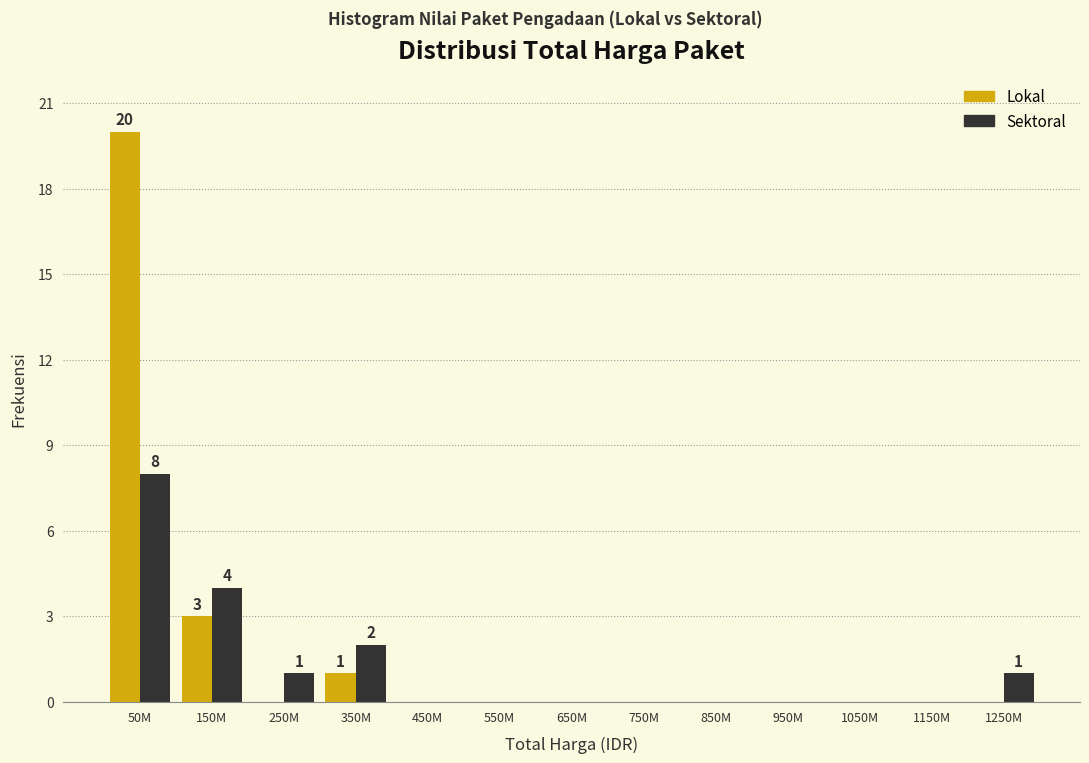

Reading left to right, list all the values displayed in this chart.

Lokal: 50M=20	150M=3	250M=0	350M=1	450M=0	550M=0	650M=0	750M=0	850M=0	950M=0	1050M=0	1150M=0	1250M=0
Sektoral: 50M=8	150M=4	250M=1	350M=2	450M=0	550M=0	650M=0	750M=0	850M=0	950M=0	1050M=0	1150M=0	1250M=1